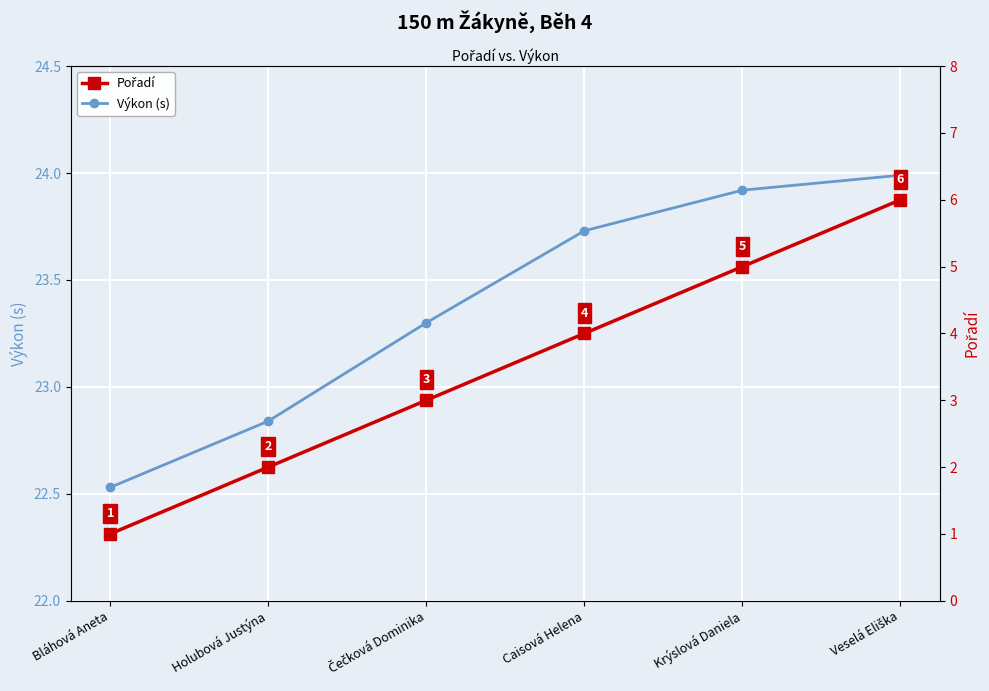

What is the label of the 2nd point from the right?

Krýslová Daniela